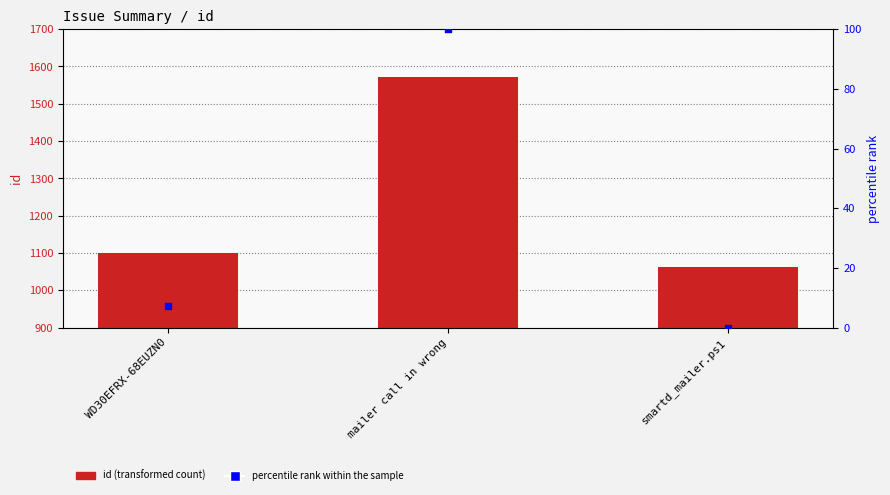

Which series contains the highest Y value?

id